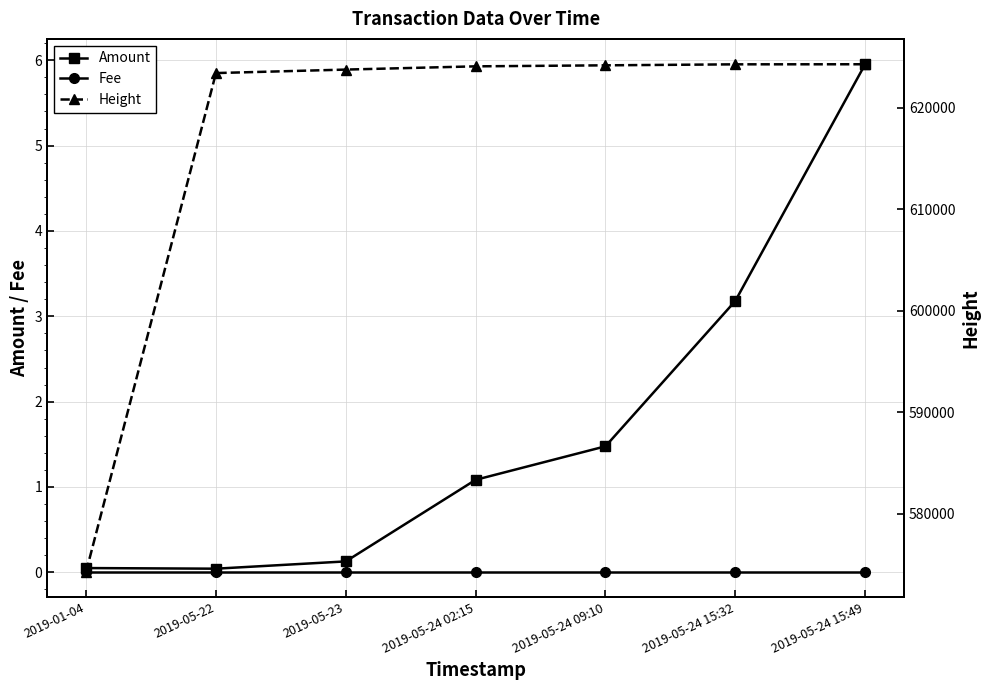

What is the difference between the Height values at 2019-05-24 02:15 and 2019-05-24 15:32?

198.0